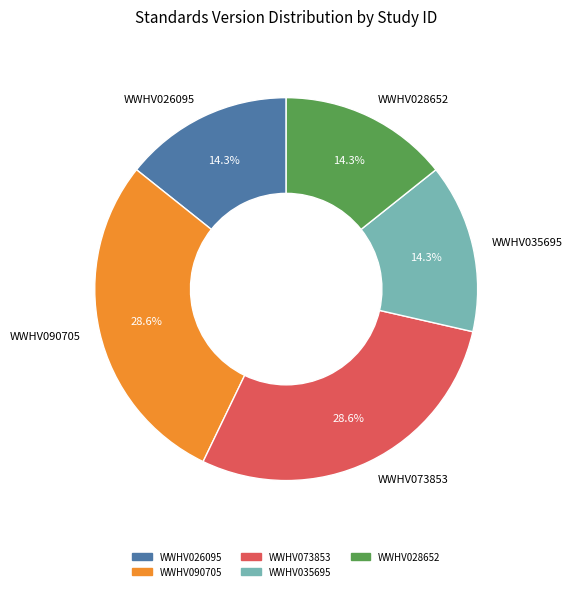

Do WWHV090705 and WWHV028652 together represent more than half of the pie?

No